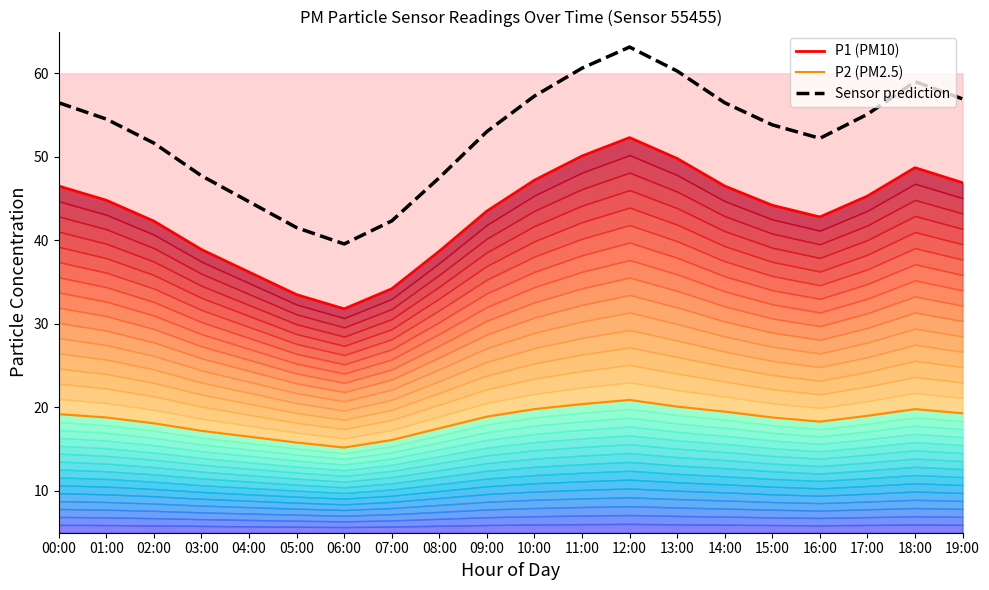

Reading right to left, extract all data points from this chart.

P1 (PM10): 19:00=46.9	18:00=48.7	17:00=45.3	16:00=42.8	15:00=44.2	14:00=46.5	13:00=49.8	12:00=52.3	11:00=50.1	10:00=47.2	09:00=43.5	08:00=38.7	07:00=34.2	06:00=31.8	05:00=33.5	04:00=36.2	03:00=38.9	02:00=42.3	01:00=44.8	00:00=46.5
P2 (PM2.5): 19:00=19.3	18:00=19.8	17:00=19.0	16:00=18.3	15:00=18.8	14:00=19.5	13:00=20.1	12:00=20.9	11:00=20.4	10:00=19.8	09:00=18.9	08:00=17.5	07:00=16.1	06:00=15.2	05:00=15.8	04:00=16.5	03:00=17.2	02:00=18.1	01:00=18.8	00:00=19.2
Sensor prediction: 19:00=56.9	18:00=59.0	17:00=55.1	16:00=52.2	15:00=53.8	14:00=56.5	13:00=60.3	12:00=63.1	11:00=60.6	10:00=57.3	09:00=53.0	08:00=47.5	07:00=42.3	06:00=39.6	05:00=41.5	04:00=44.6	03:00=47.7	02:00=51.6	01:00=54.5	00:00=56.5